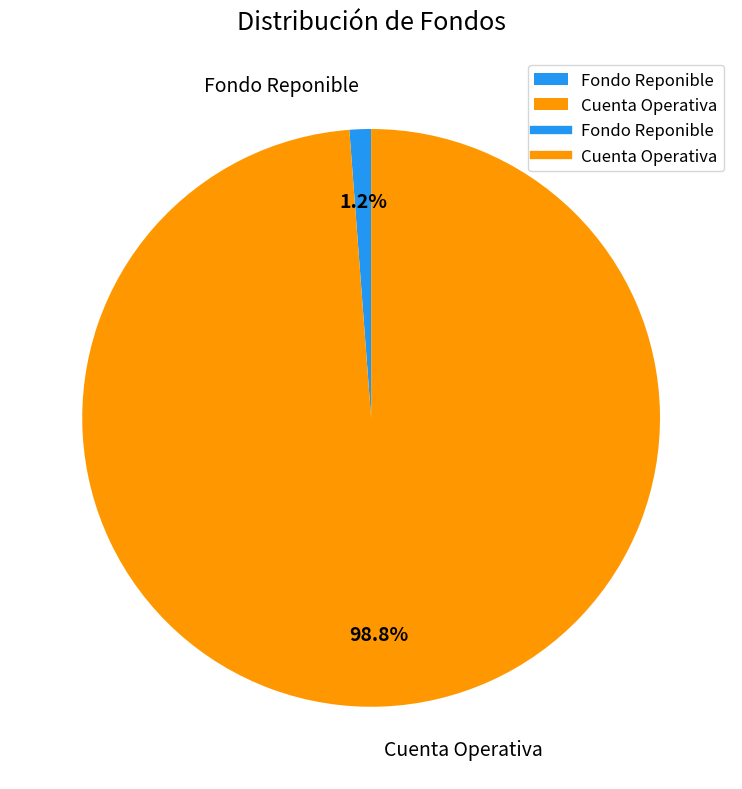

Is the sum of Cuenta Operativa and Fondo Reponible greater than half?

Yes